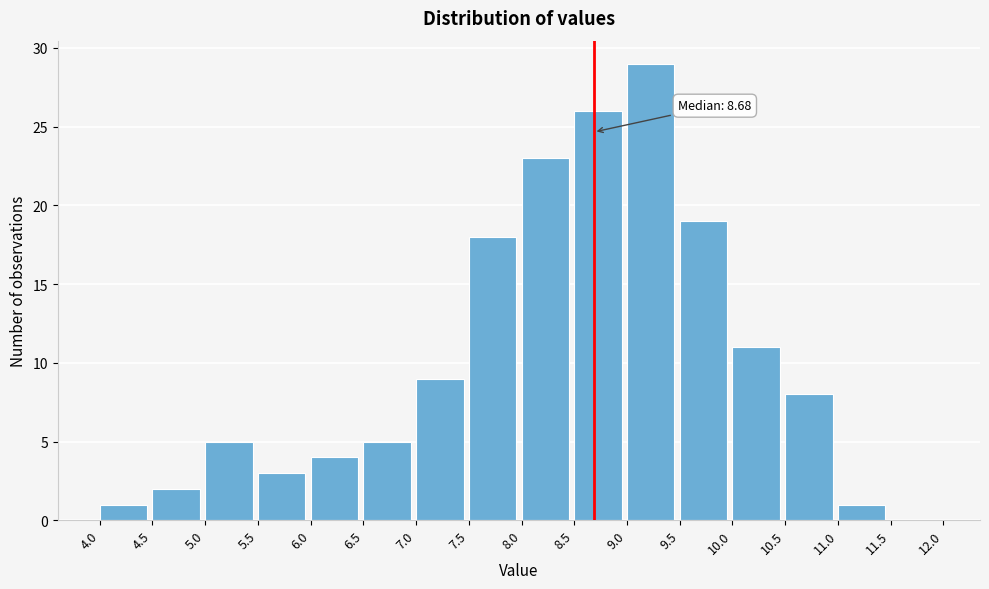

Which range on the x-axis has the tallest bar?

9.0 to 9.5